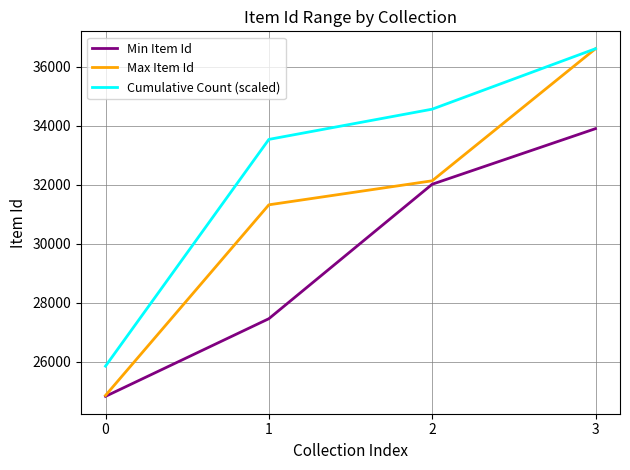

What are all the series names shown in the legend?

Min Item Id, Max Item Id, Cumulative Count (scaled)